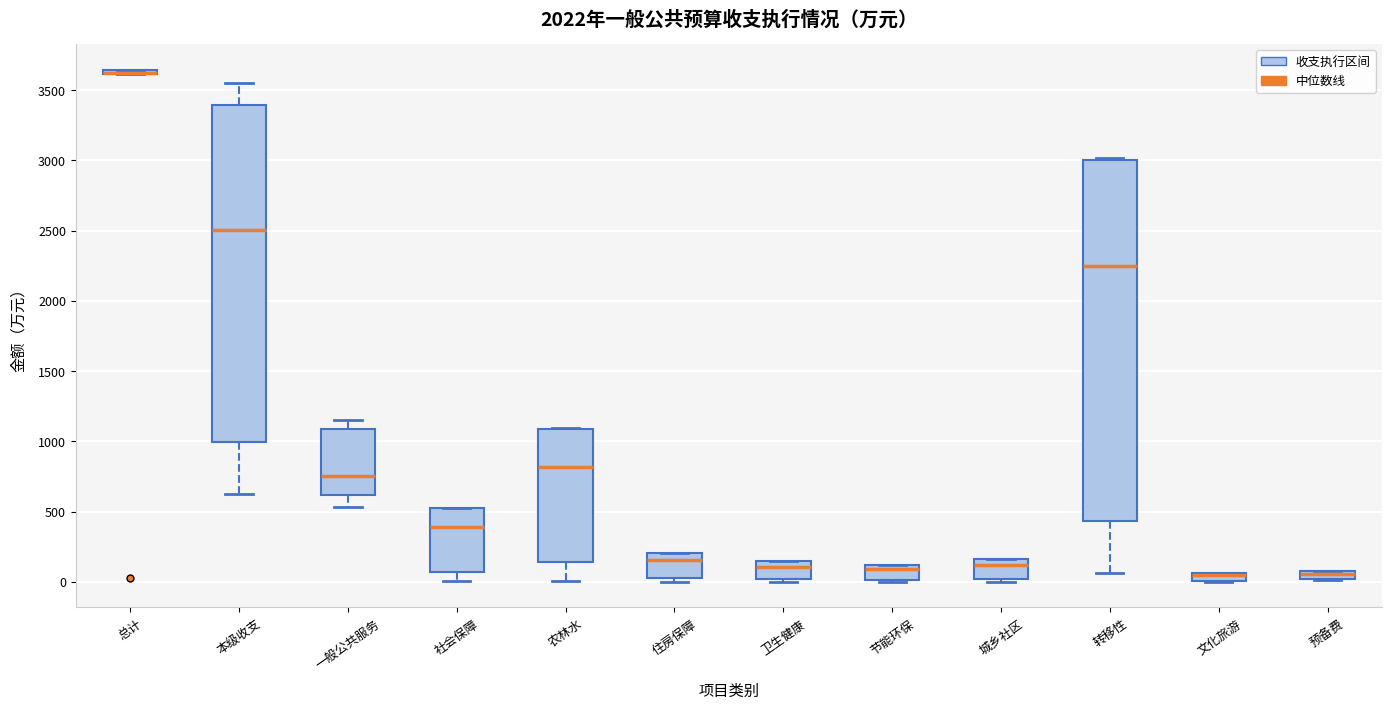

Which box is the tallest, from its lower edge to its upper edge?

转移性